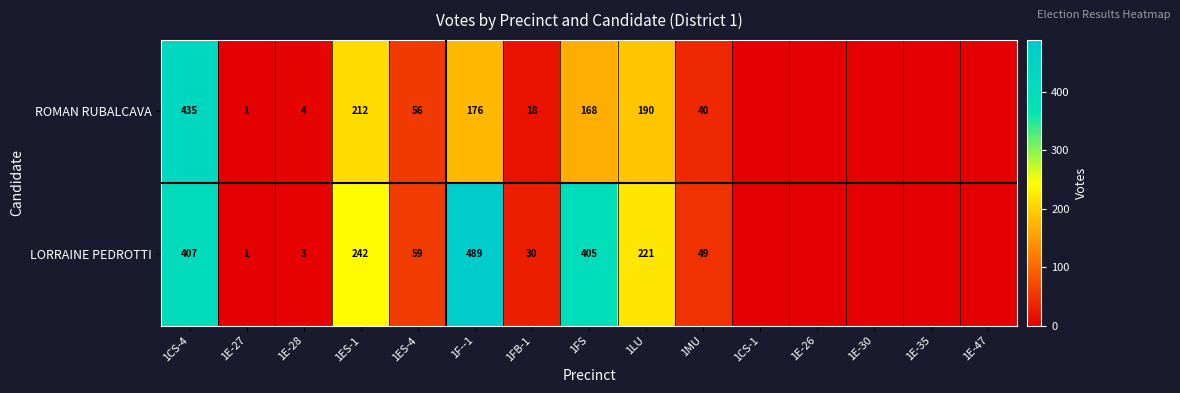

What is the sum of the ROMAN RUBALCAVA values at 1MU and 1FB-1?

58